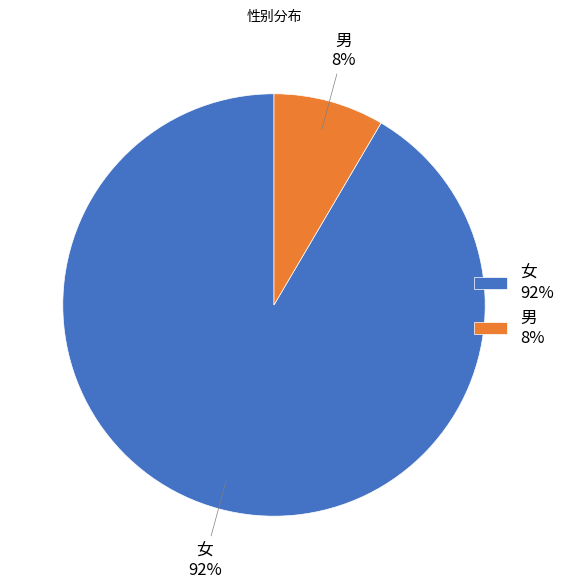

Which has a higher value, 女 or 男?

女